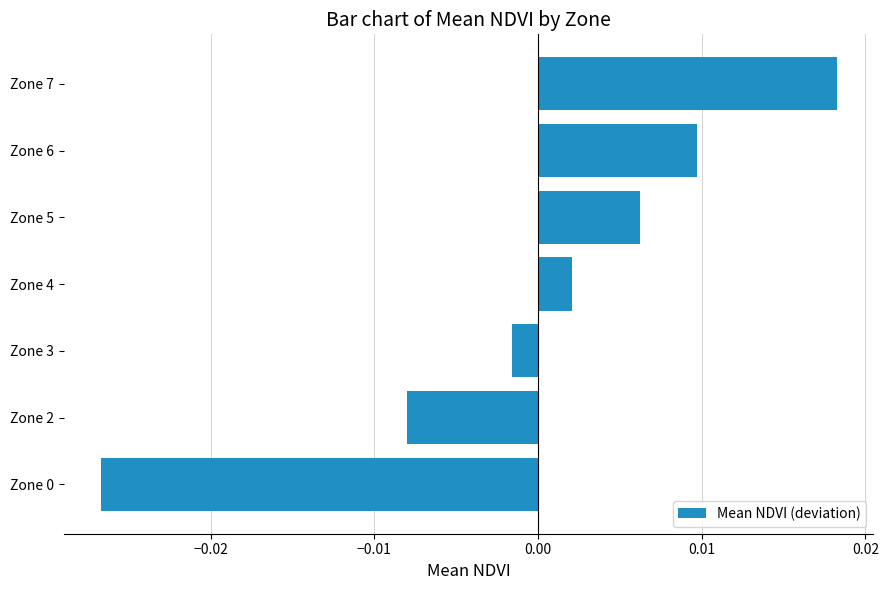

How many bars are there in total?

7